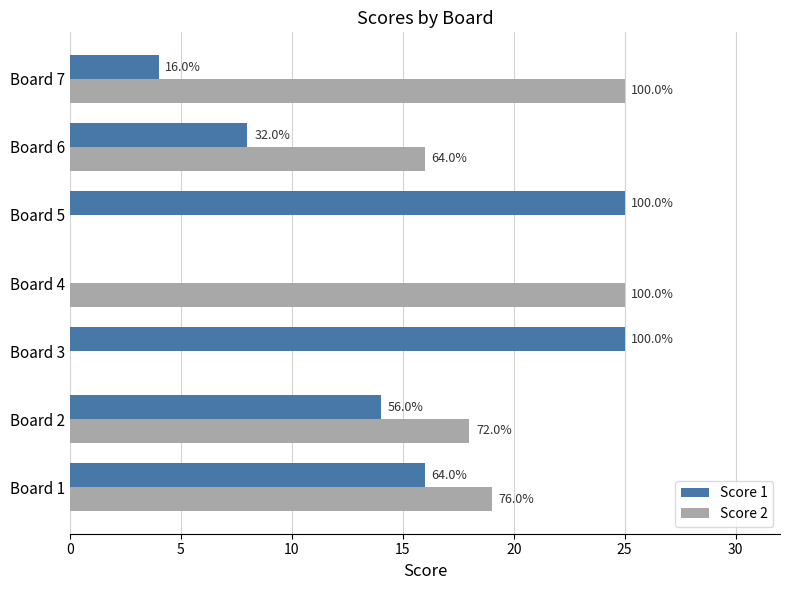

What are all the series names shown in the legend?

Score 1, Score 2